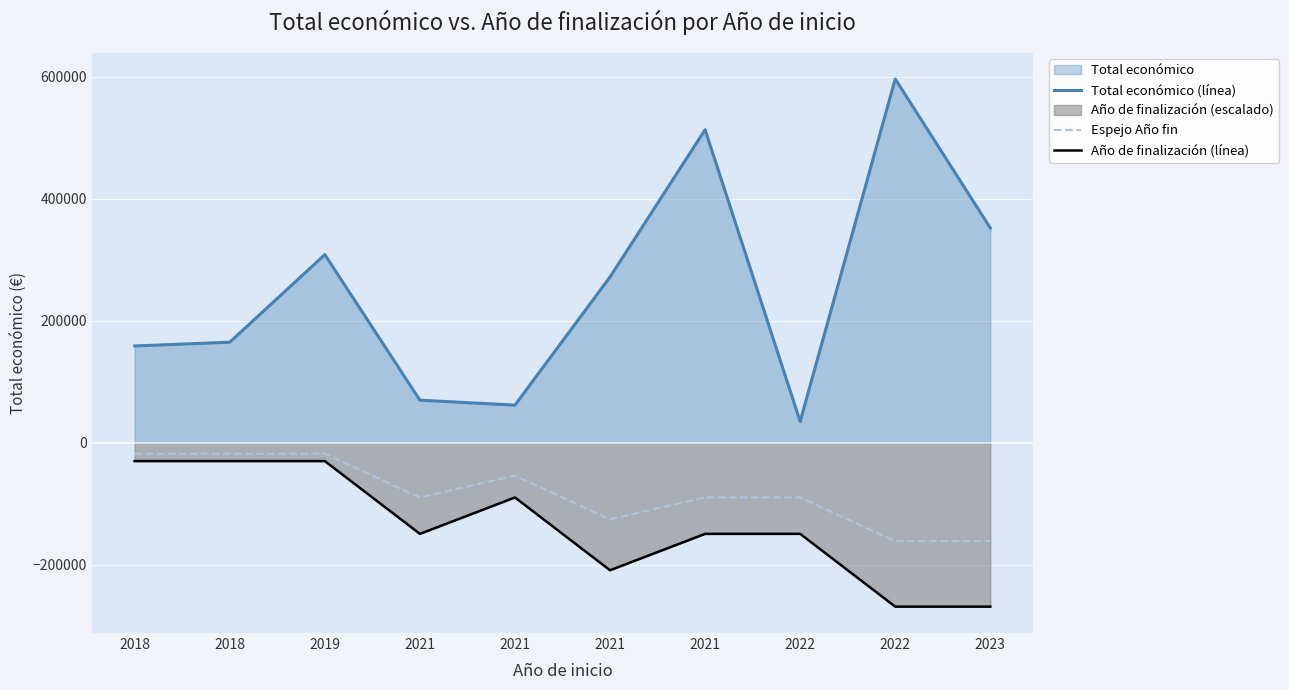

Reading right to left, what are all the values shown in this chart?

Total económico (línea): 352139.0	596368.0	34979.0	513192.0	271917.0	61847.0	69992.0	308500.0	165000.0	158820.0
Espejo Año fin: -161019.4	-161019.4	-89455.2	-89455.2	-125237.3	-53673.1	-89455.2	-17891.0	-17891.0	-17891.0
Año de finalización (línea): -268365.6	-268365.6	-149092.0	-149092.0	-208728.8	-89455.2	-149092.0	-29818.4	-29818.4	-29818.4